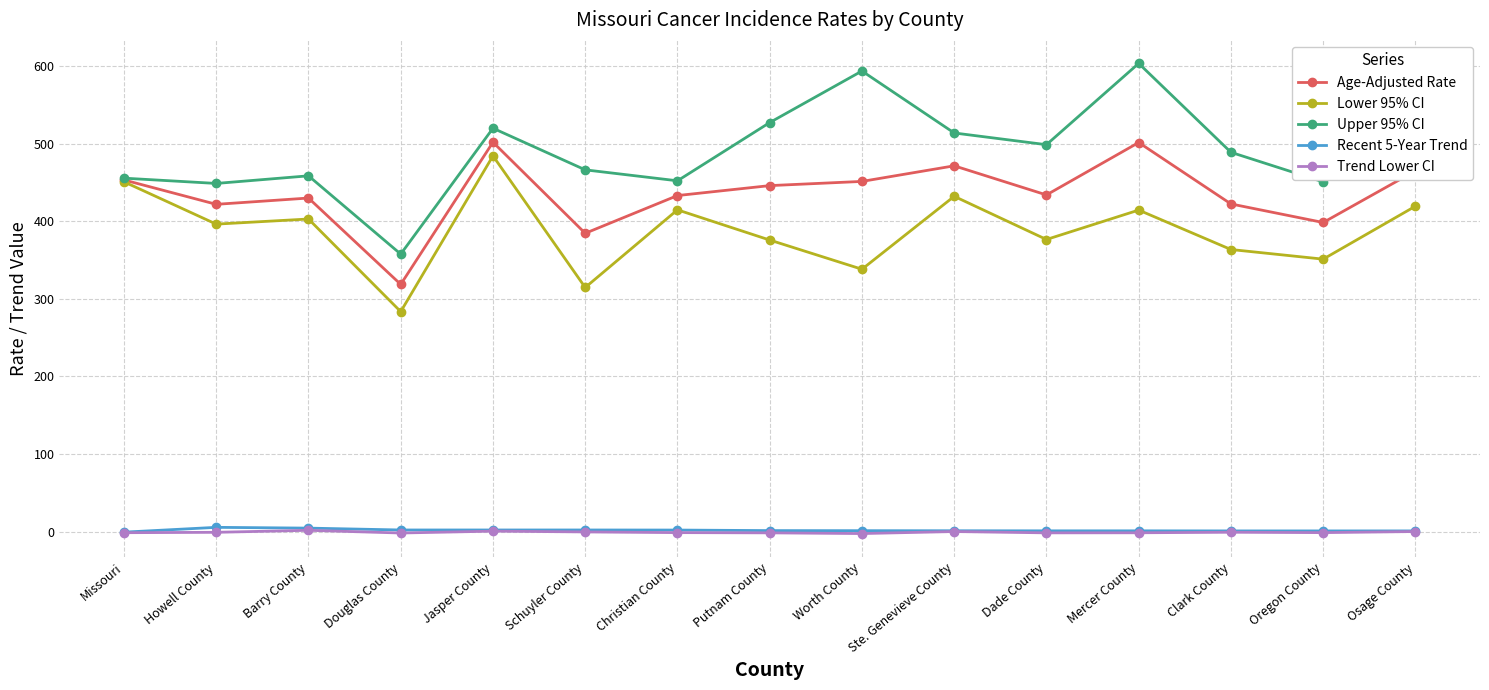

What is the minimum value shown in the chart?

-2.3